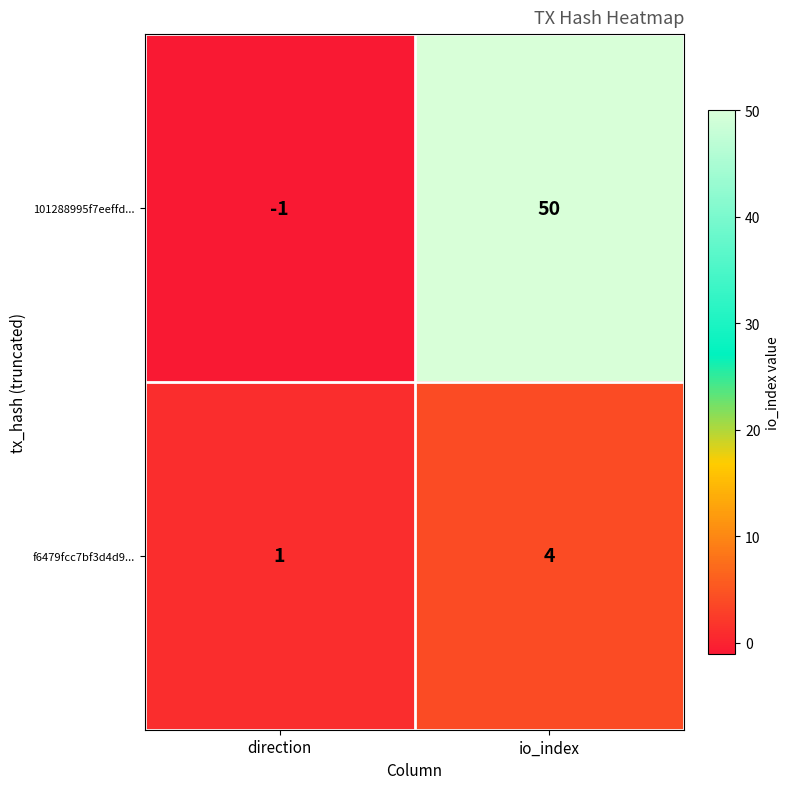

Which series has the widest spread of values?

101288995f7eeffd...